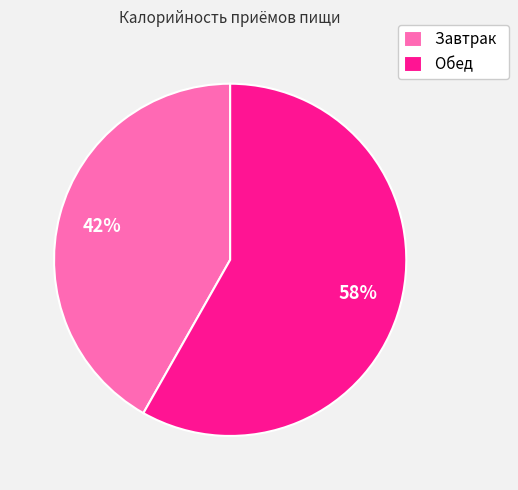

How many segments does this pie chart have?

2